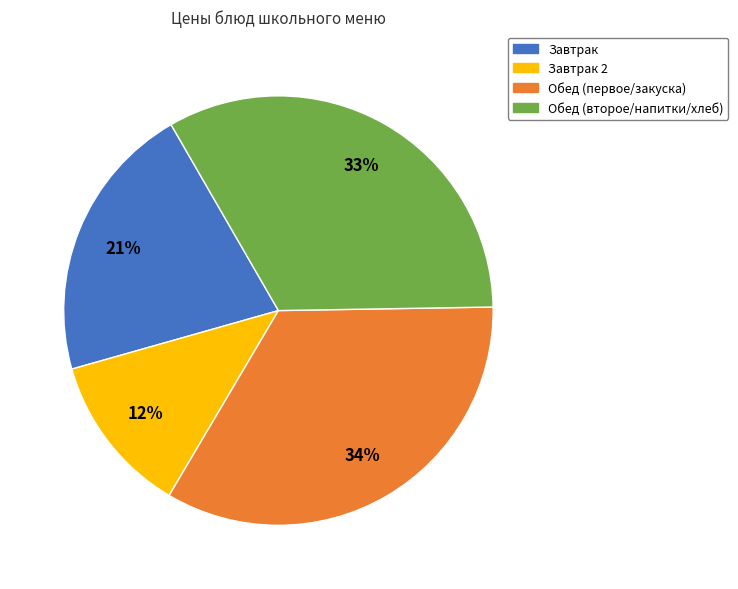

Do Обед (первое/закуска) and Обед (второе/напитки/хлеб) together represent more than half of the pie?

Yes